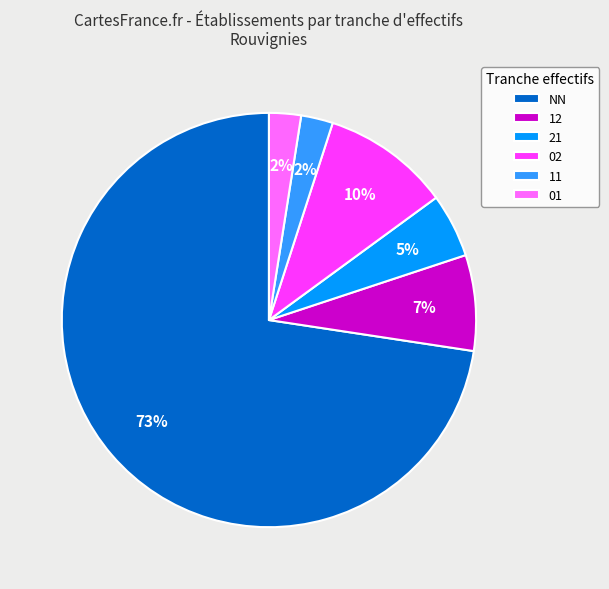

What percentage is the 12 slice, to the nearest percent?

7%